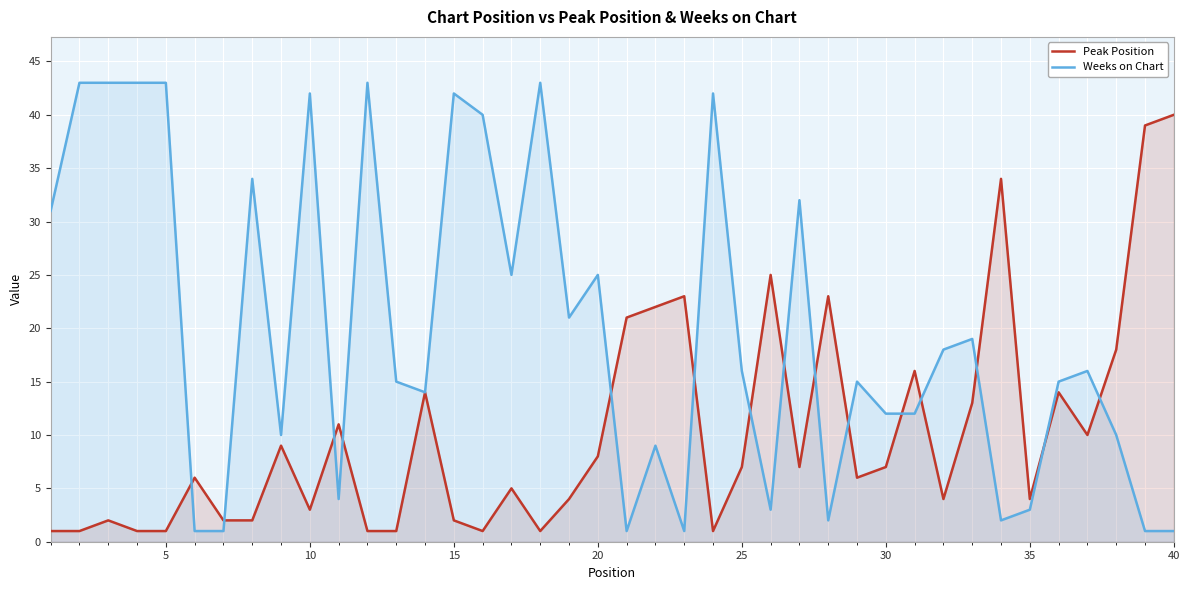

Which series ends up on top after the final intersection of Weeks on Chart and Peak Position?

Peak Position